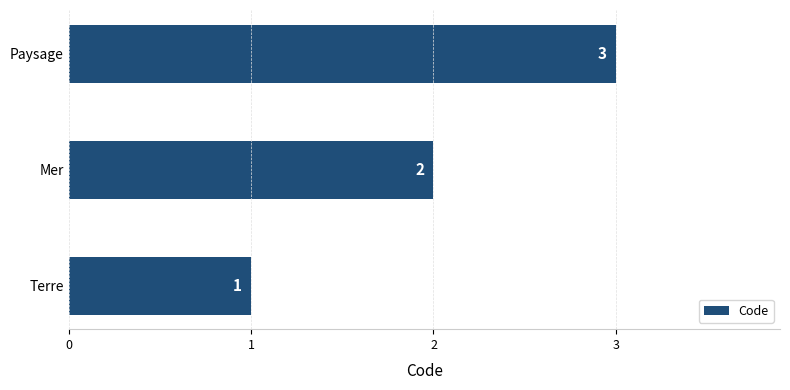

List the labels in order of value, largest first.

Paysage, Mer, Terre